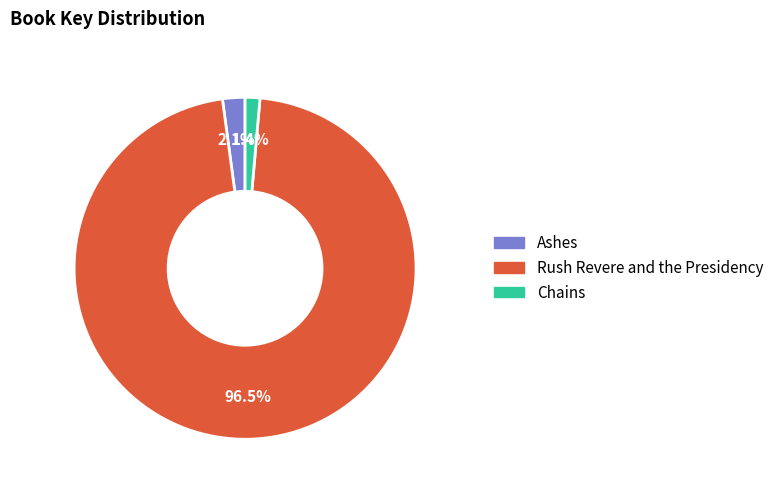

To the nearest percent, what is the average slice percentage?

33%